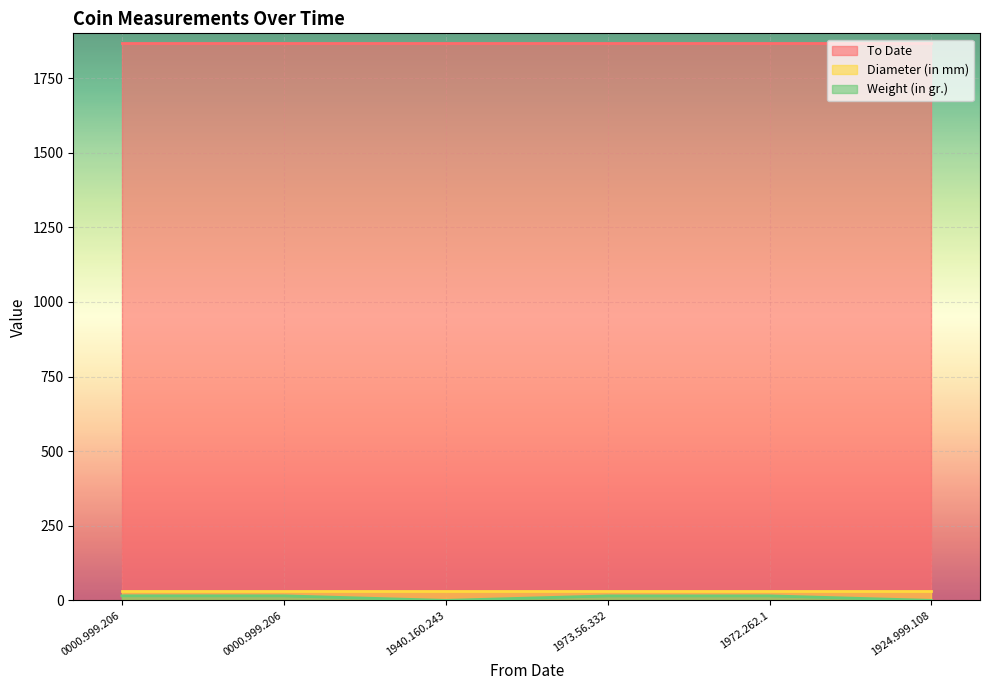

What are all the series names shown in the legend?

To Date, Diameter (in mm), Weight (in gr.)